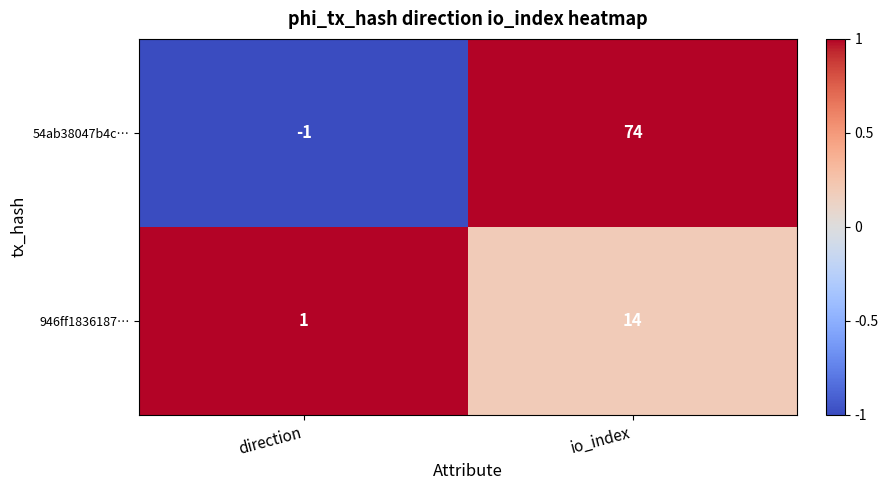

Which label corresponds to the largest value in the chart?

io_index